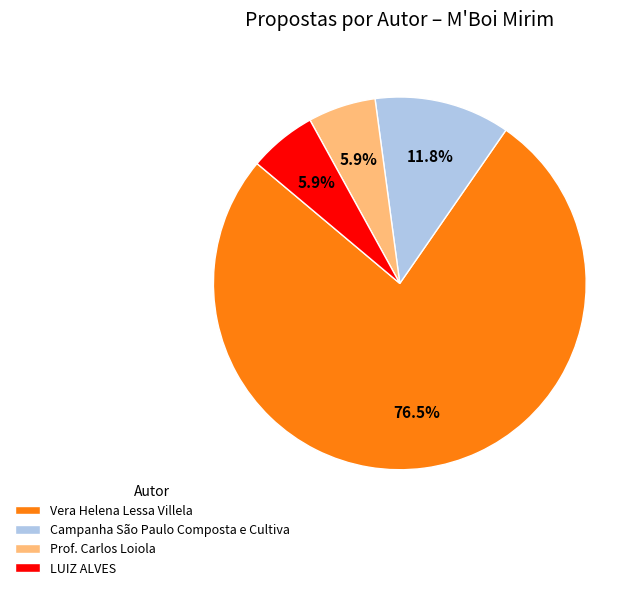

To the nearest percent, what is the difference between the largest and smallest slice percentages?

71%